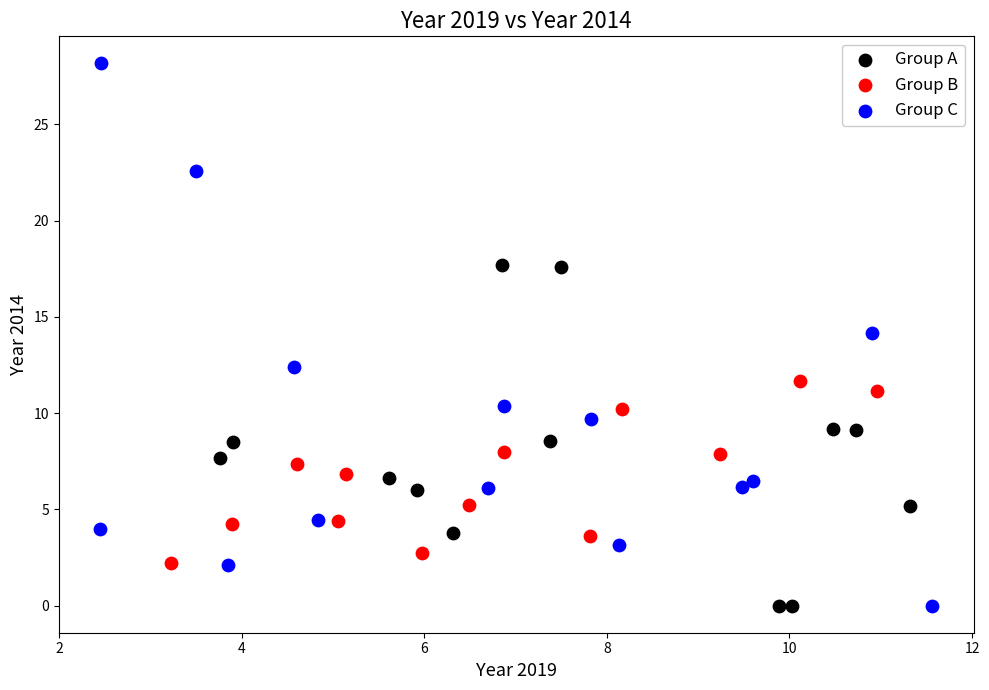

Which series reaches the maximum Y coordinate?

Group C